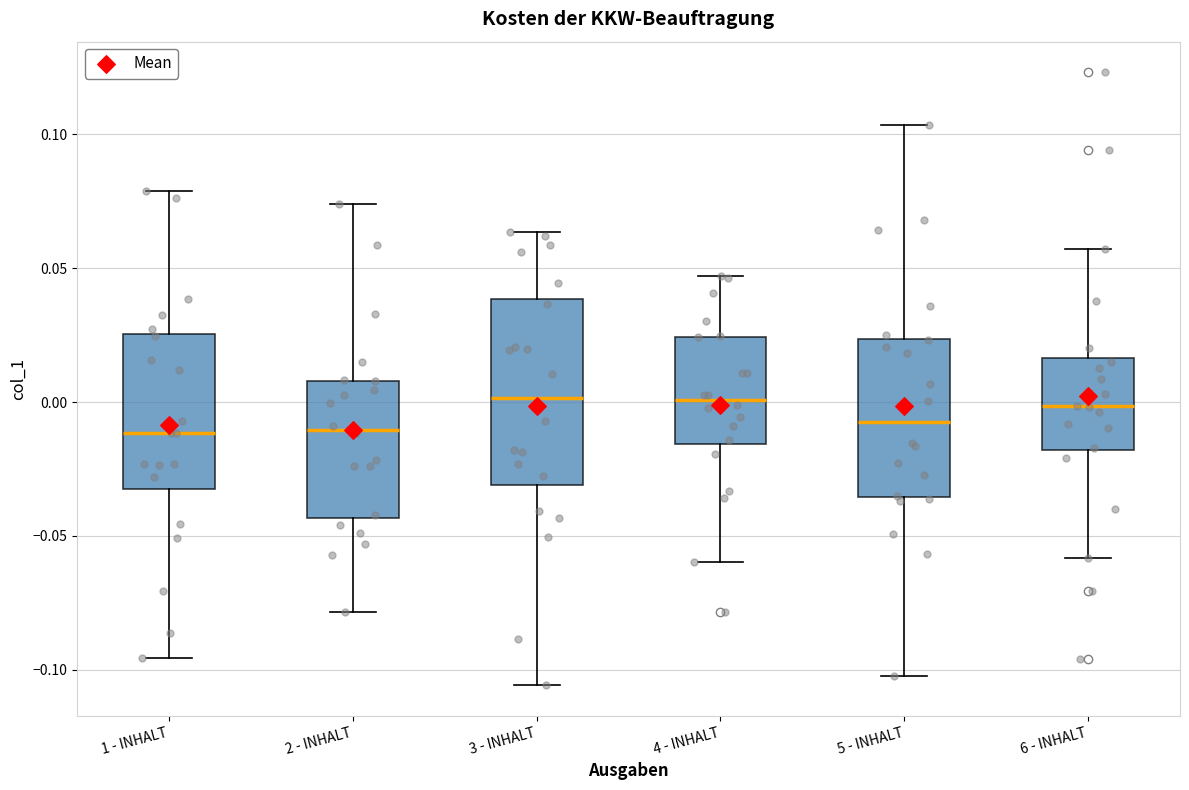

Where does the lower whisker of the box for 6 - INHALT end on the y-axis? The values are not printed on the chart, so give them approximately, as read against the axis.

-0.060